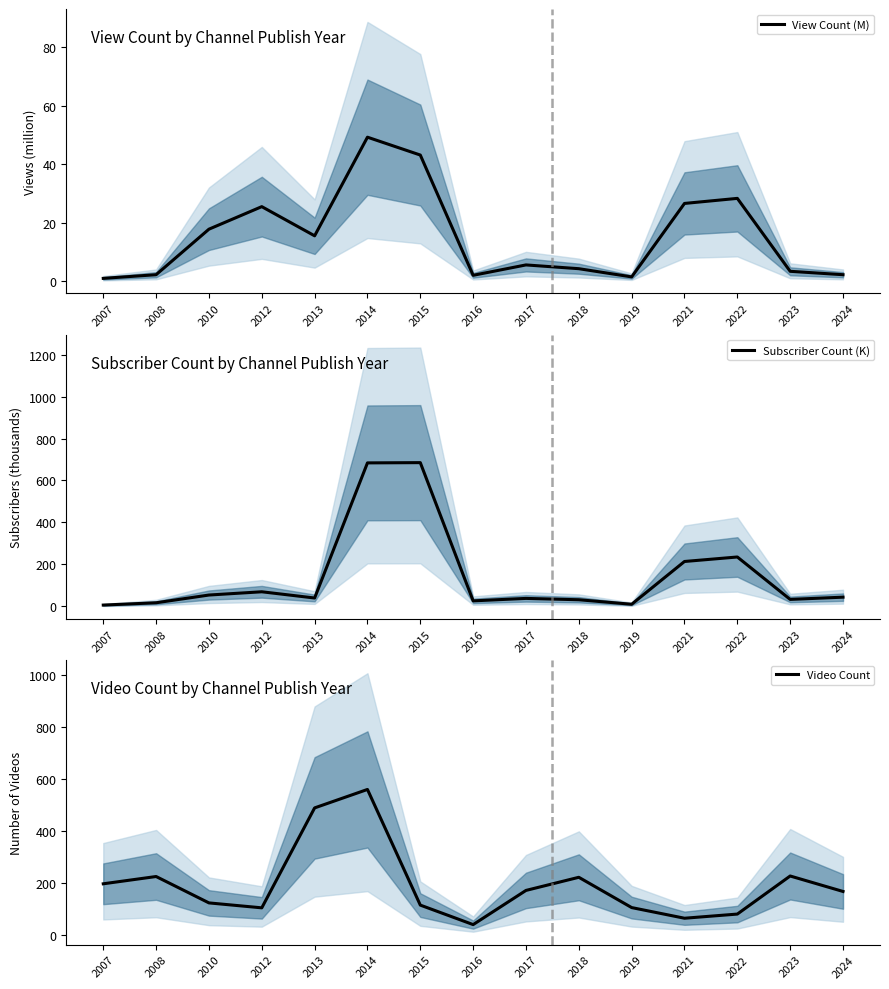

List the labels in order of Subscriber Count (K) value, largest first.

2015, 2014, 2022, 2021, 2012, 2010, 2024, 2013, 2017, 2023, 2018, 2016, 2008, 2019, 2007